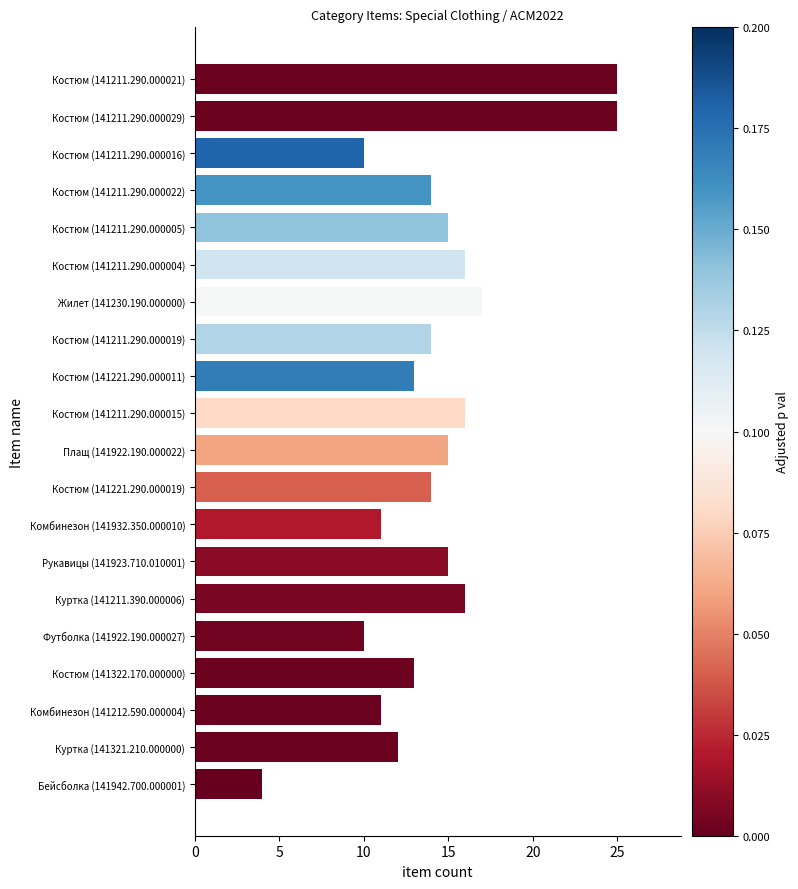

Reading bottom to top, what are all the values shown in this chart?

Бейсболка (141942.700.000001)=4	Куртка (141321.210.000000)=12	Комбинезон (141212.590.000004)=11	Костюм (141322.170.000000)=13	Футболка (141922.190.000027)=10	Куртка (141211.390.000006)=16	Рукавицы (141923.710.010001)=15	Комбинезон (141932.350.000010)=11	Костюм (141221.290.000019)=14	Плащ (141922.190.000022)=15	Костюм (141211.290.000015)=16	Костюм (141221.290.000011)=13	Костюм (141211.290.000019)=14	Жилет (141230.190.000000)=17	Костюм (141211.290.000004)=16	Костюм (141211.290.000005)=15	Костюм (141211.290.000022)=14	Костюм (141211.290.000016)=10	Костюм (141211.290.000029)=25	Костюм (141211.290.000021)=25